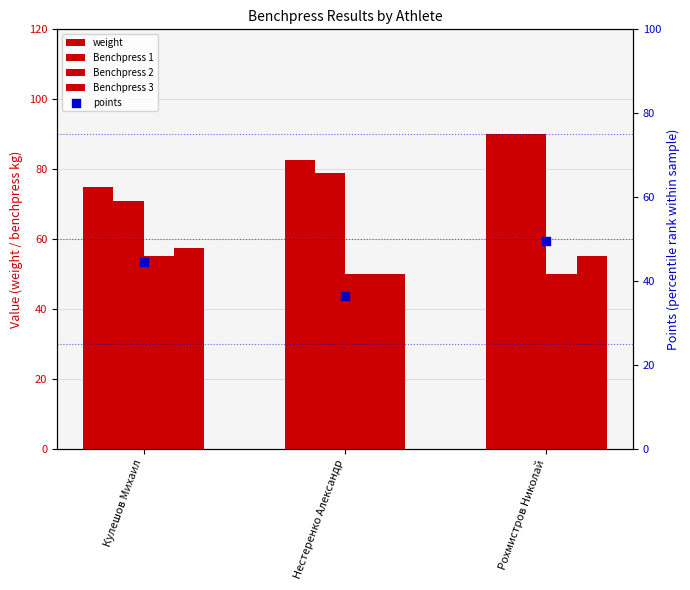

What is the total value across all series at Кулешов Михаил?

303.0